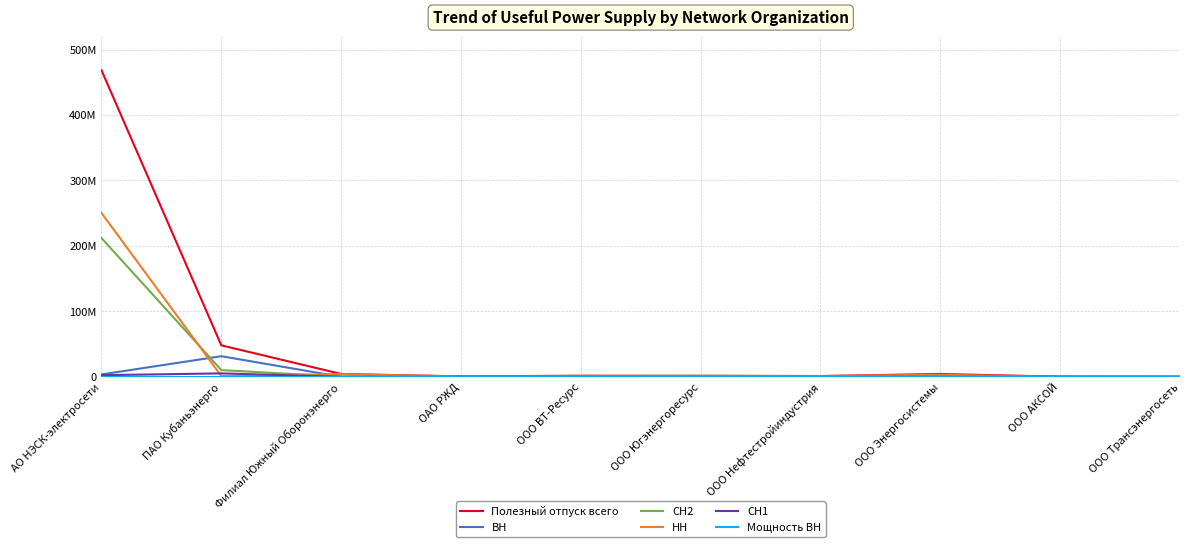

Is the value of Мощность ВН at ООО Югэнергоресурс greater than the value of НН at Филиал Южный Оборонэнерго?

No